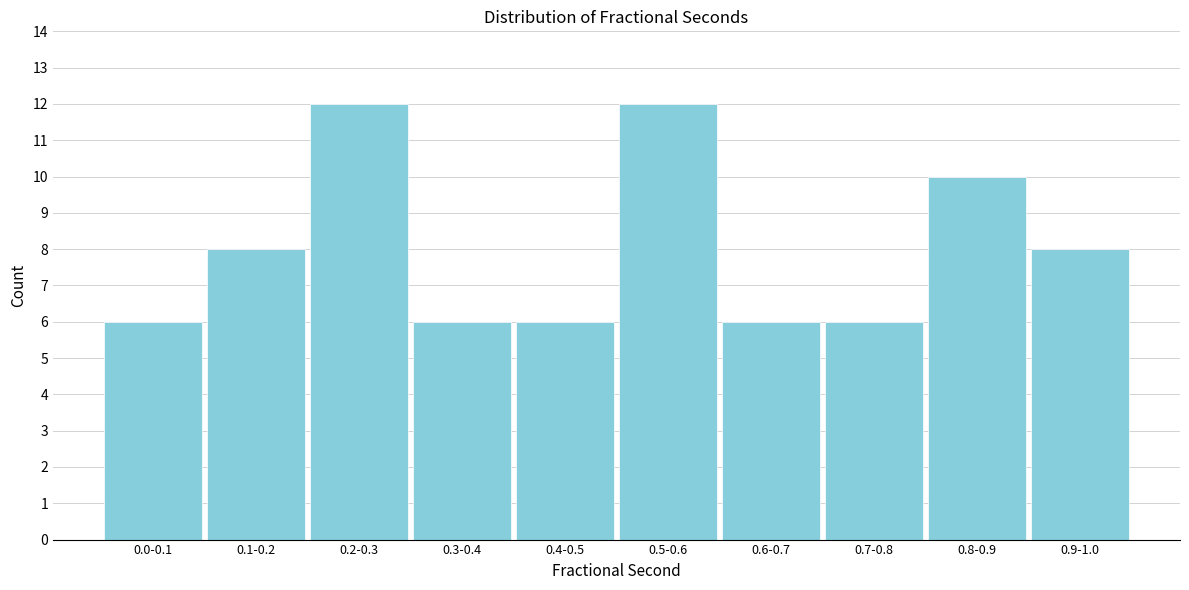

Reading left to right, extract all data points from this chart.

0.0-0.1=6	0.1-0.2=8	0.2-0.3=12	0.3-0.4=6	0.4-0.5=6	0.5-0.6=12	0.6-0.7=6	0.7-0.8=6	0.8-0.9=10	0.9-1.0=8